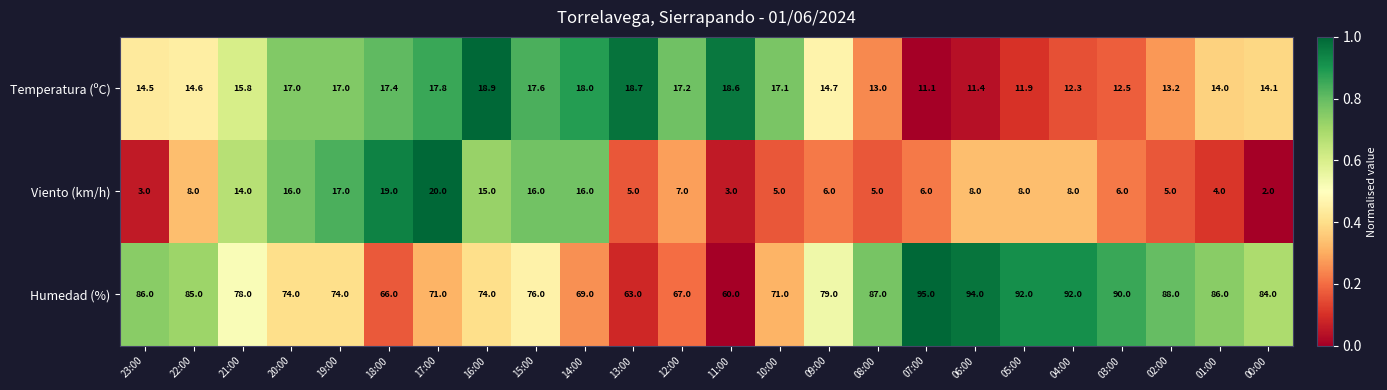

How many data points does each series have?

24